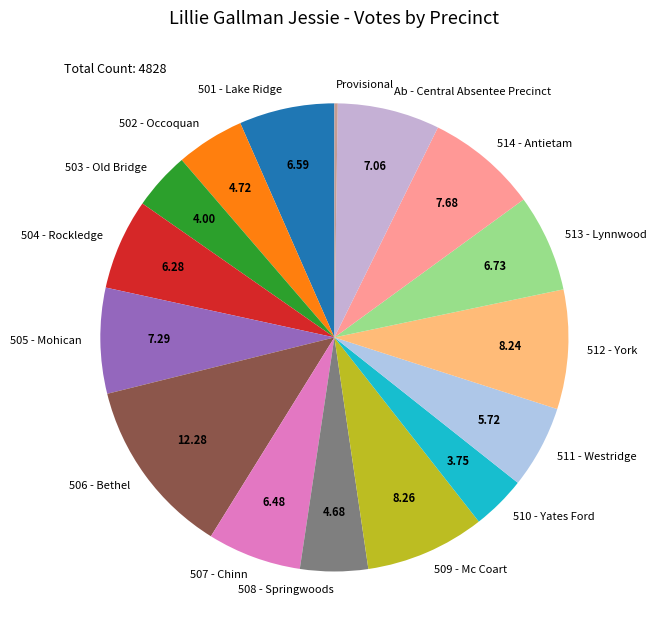

Is the sum of 511 - Westridge and 508 - Springwoods greater than half?

No